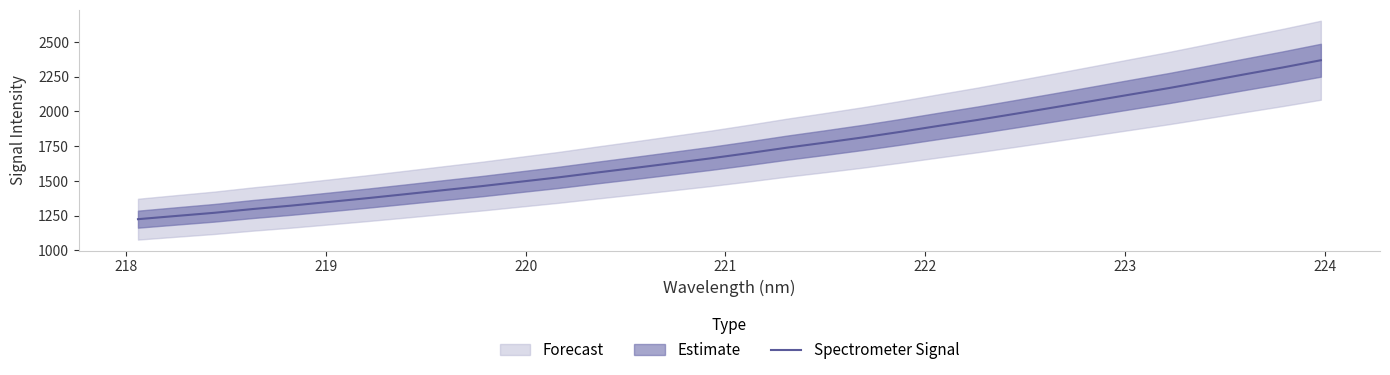

What is the label of the 31st point from the right?

218